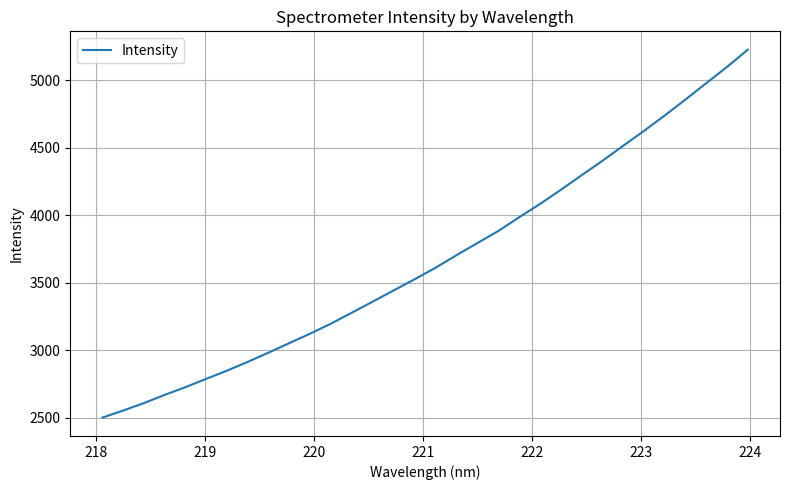

What is the minimum value shown in the chart?

2501.3